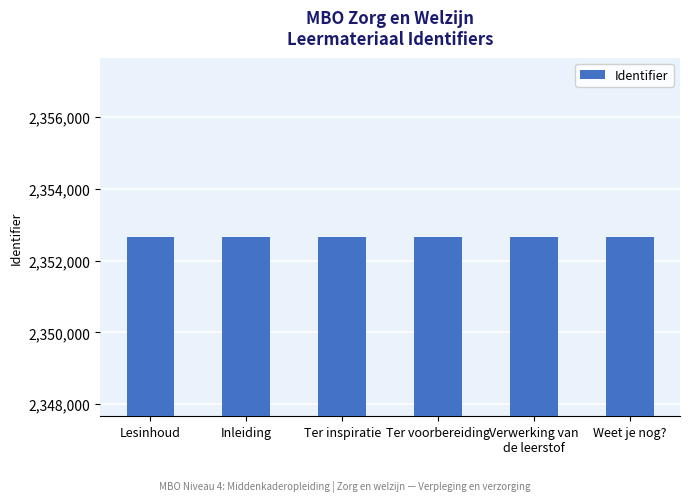

The chart shows a value of 2352660 at Ter voorbereiding. True or false?

True